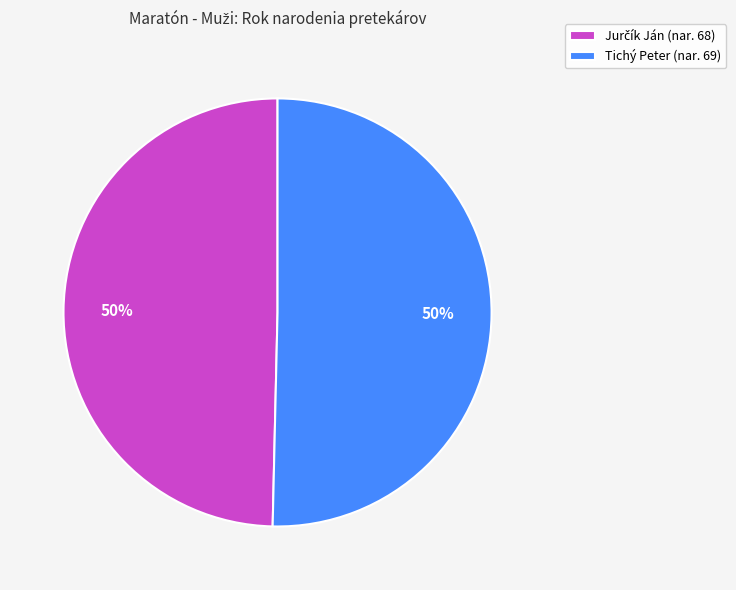

How many segments does this pie chart have?

2